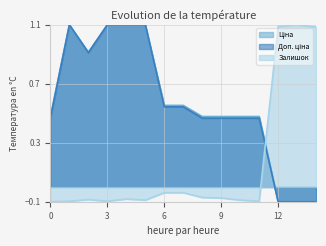

At how many categories does at least one series exceed 0?

15